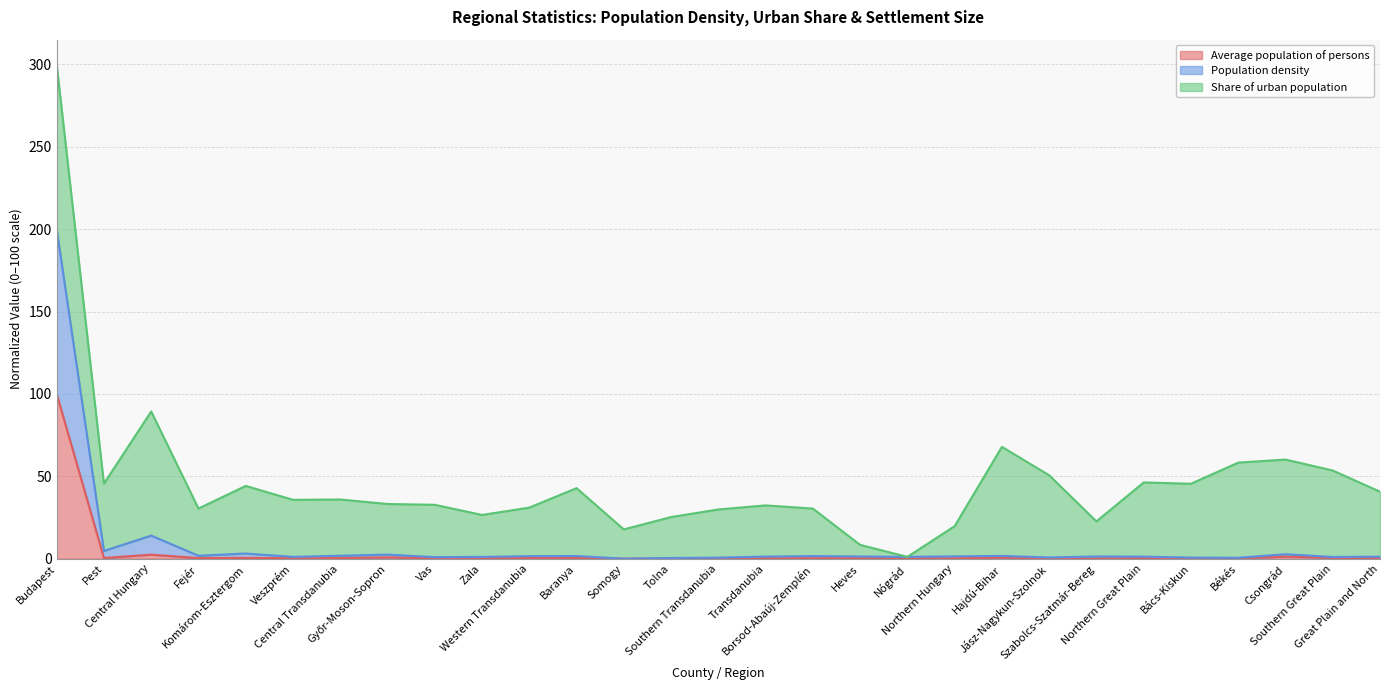

The value of Population density at Transdanubia is 2.0. True or false?

False